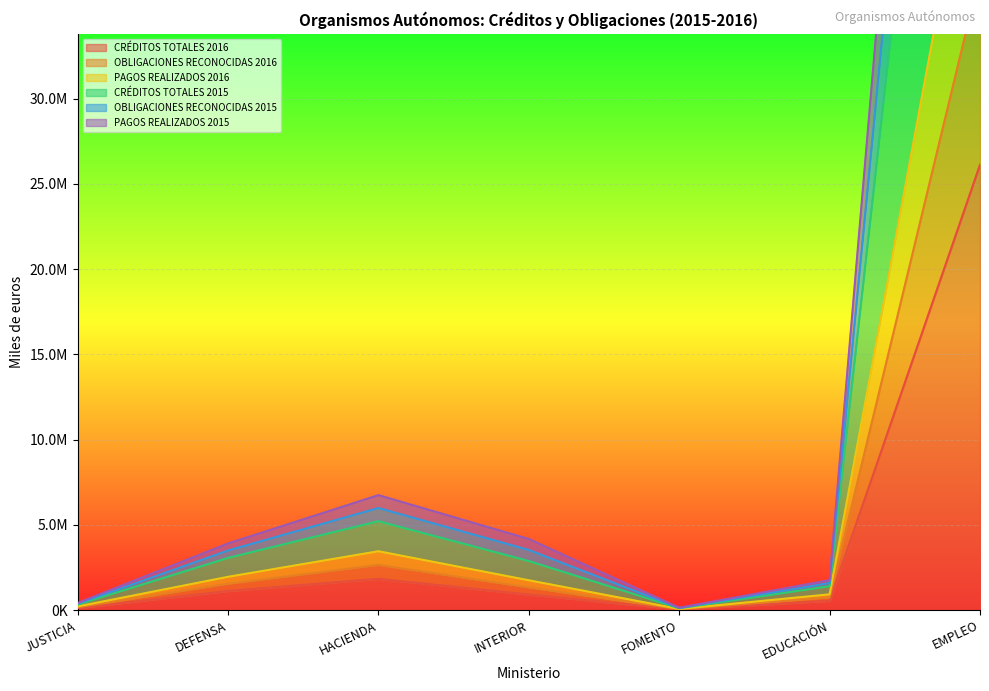

In CRÉDITOS TOTALES 2015, how many points are higher than both neighbors (excluding endpoints)?

1